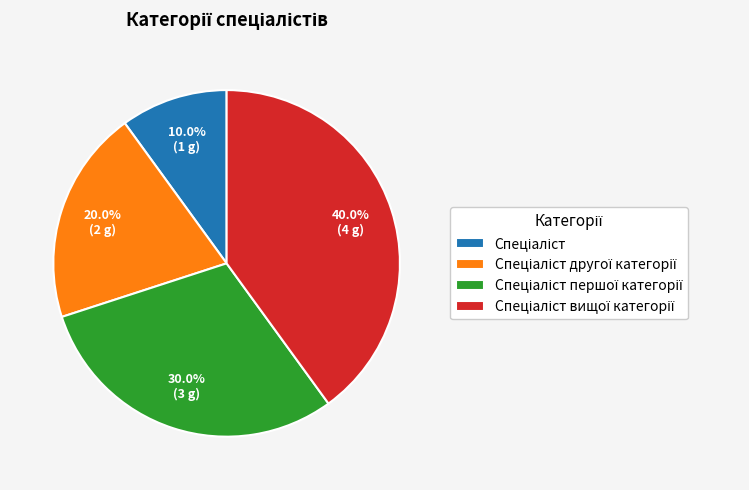

Is there any slice that represents more than half of the pie?

No